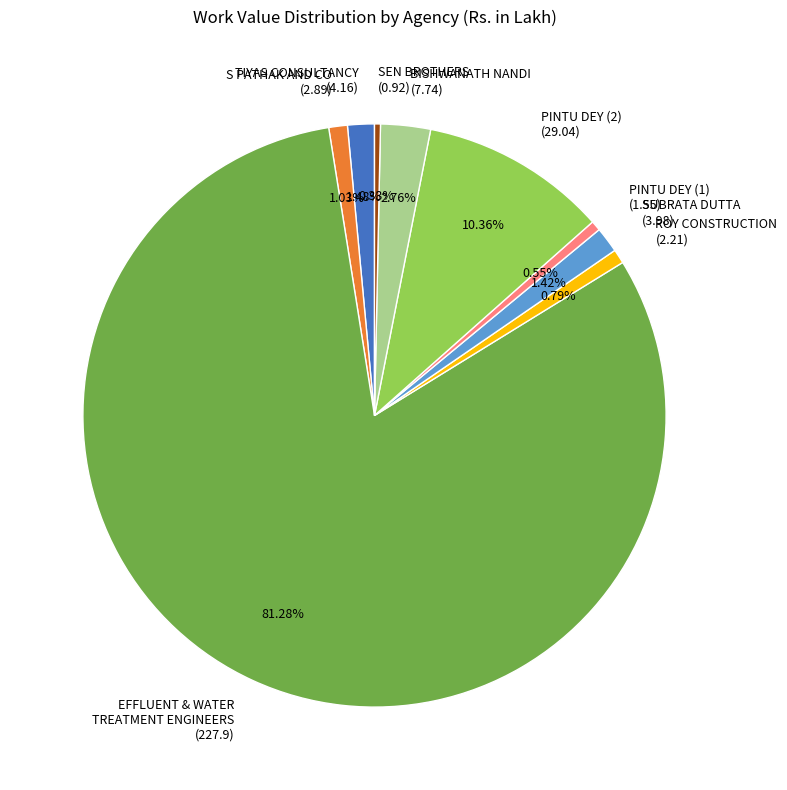

Is the sum of EFFLUENT & WATER TREATMENT ENGINEERS (227.9) and ROY CONSTRUCTION (2.21) greater than half?

Yes